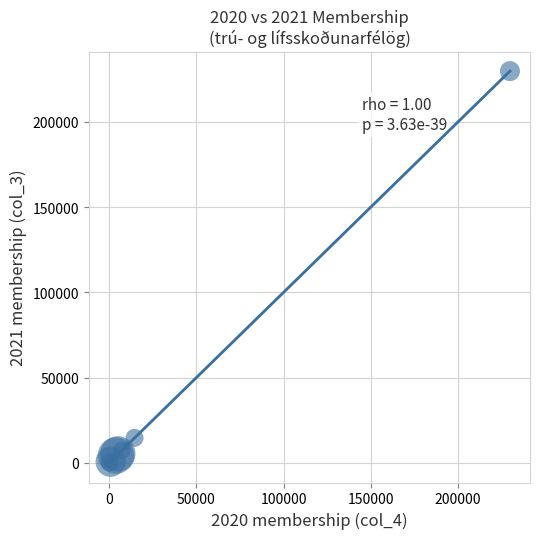

What Y value in the scatter plot is closest to 114833?

14725